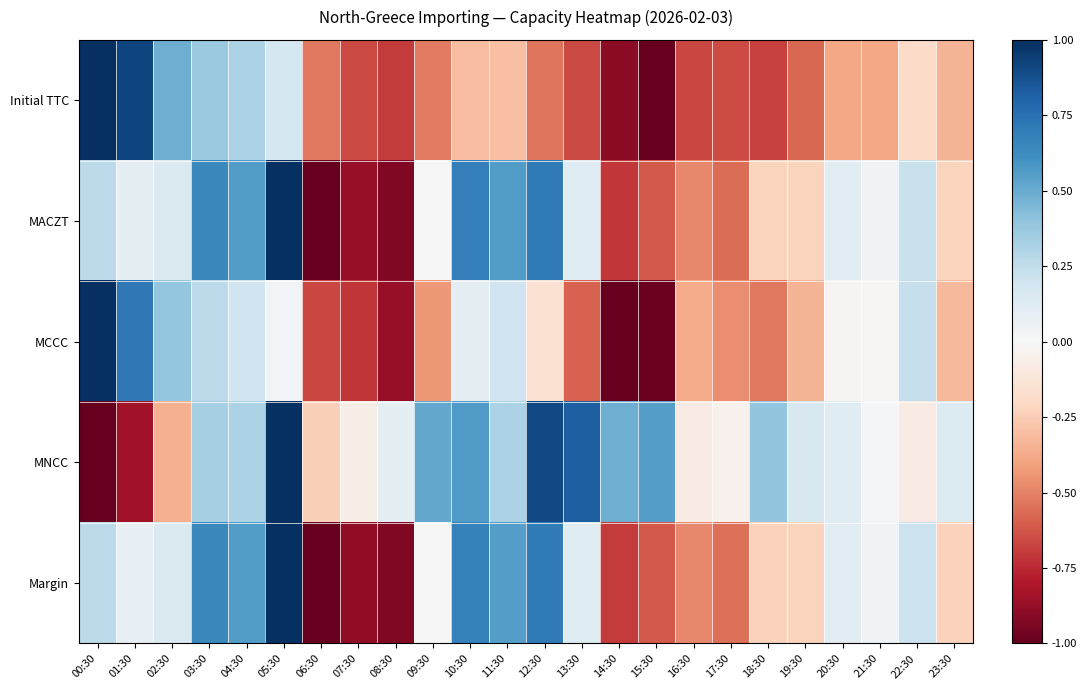

Reading right to left, extract all data points from this chart.

Initial TTC: 23:30=-0.3	22:30=-0.2	21:30=-0.4	20:30=-0.4	19:30=-0.6	18:30=-0.7	17:30=-0.6	16:30=-0.7	15:30=-1.0	14:30=-0.9	13:30=-0.7	12:30=-0.5	11:30=-0.3	10:30=-0.3	09:30=-0.5	08:30=-0.7	07:30=-0.7	06:30=-0.5	05:30=0.2	04:30=0.3	03:30=0.4	02:30=0.5	01:30=0.9	00:30=1.0
MACZT: 23:30=-0.2	22:30=0.2	21:30=0.0	20:30=0.1	19:30=-0.2	18:30=-0.2	17:30=-0.6	16:30=-0.5	15:30=-0.6	14:30=-0.7	13:30=0.1	12:30=0.7	11:30=0.6	10:30=0.7	09:30=0.0	08:30=-0.9	07:30=-0.9	06:30=-1.0	05:30=1.0	04:30=0.6	03:30=0.6	02:30=0.1	01:30=0.1	00:30=0.3
MCCC: 23:30=-0.3	22:30=0.2	21:30=-0.0	20:30=-0.0	19:30=-0.3	18:30=-0.5	17:30=-0.5	16:30=-0.4	15:30=-1.0	14:30=-1.0	13:30=-0.6	12:30=-0.1	11:30=0.2	10:30=0.1	09:30=-0.4	08:30=-0.9	07:30=-0.7	06:30=-0.7	05:30=0.0	04:30=0.2	03:30=0.3	02:30=0.4	01:30=0.7	00:30=1.0
MNCC: 23:30=0.1	22:30=-0.1	21:30=0.0	20:30=0.1	19:30=0.2	18:30=0.4	17:30=-0.0	16:30=-0.1	15:30=0.5	14:30=0.5	13:30=0.8	12:30=0.9	11:30=0.3	10:30=0.6	09:30=0.5	08:30=0.1	07:30=-0.1	06:30=-0.2	05:30=1.0	04:30=0.3	03:30=0.3	02:30=-0.4	01:30=-0.8	00:30=-1.0
Margin: 23:30=-0.2	22:30=0.2	21:30=0.0	20:30=0.1	19:30=-0.2	18:30=-0.2	17:30=-0.6	16:30=-0.5	15:30=-0.6	14:30=-0.7	13:30=0.1	12:30=0.7	11:30=0.6	10:30=0.7	09:30=-0.0	08:30=-0.9	07:30=-0.9	06:30=-1.0	05:30=1.0	04:30=0.6	03:30=0.6	02:30=0.1	01:30=0.1	00:30=0.3